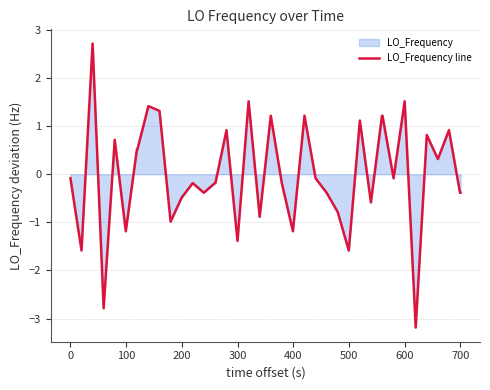

Reading right to left, list all the values displayed in this chart.

-0.4	-0.4	0.9	0.3	0.8	-3.2	1.5	-0.1	1.2	1.2	-0.6	1.1	-1.6	-0.8	-0.4	-0.1	1.2	-1.2	-0.2	1.2	-0.9	1.5	-1.4	0.9	-0.2	-0.2	-0.4	-0.2	-0.5	-1.0	1.3	1.4	0.5	0.5	-1.2	0.7	-2.8	2.7	-1.6	-0.1